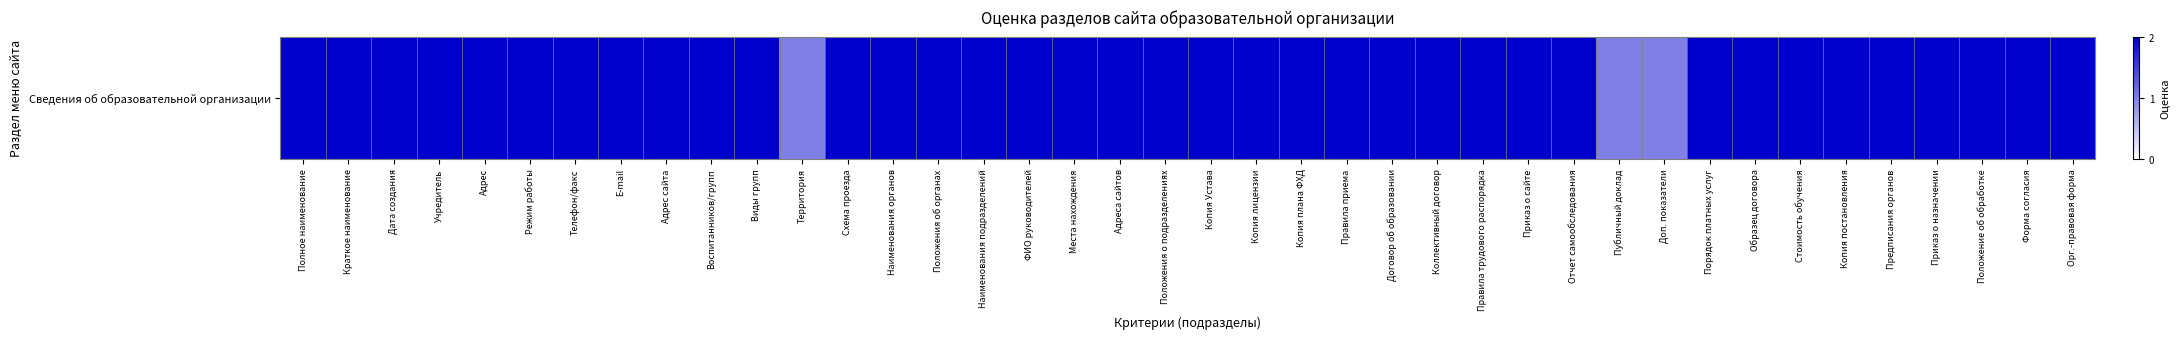

What is the ratio of the value at Схема проезда to the value at Учредитель?

1.0